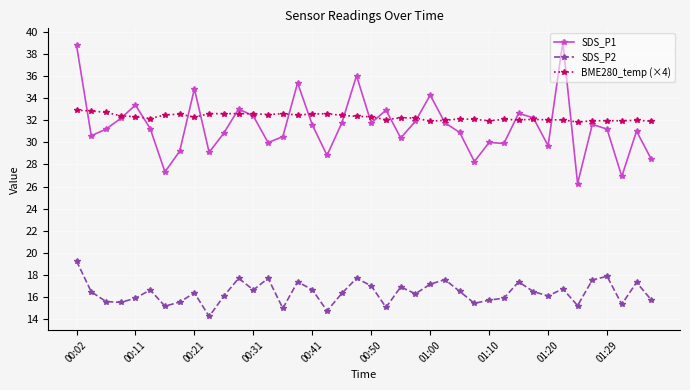

What are all the series names shown in the legend?

SDS_P1, SDS_P2, BME280_temp (×4)